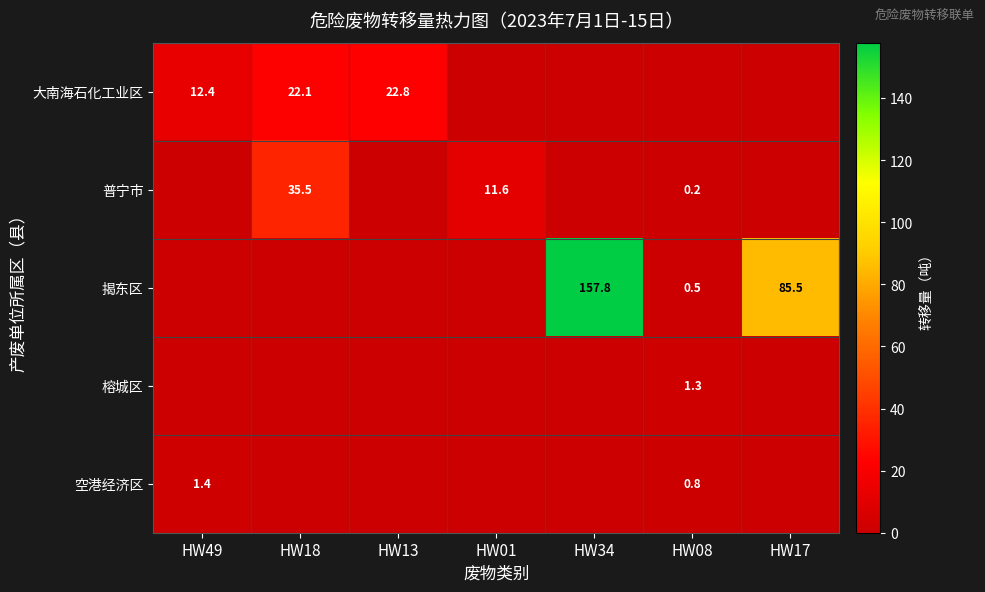

Where is 揭东区 nearest to the value 78?

HW17